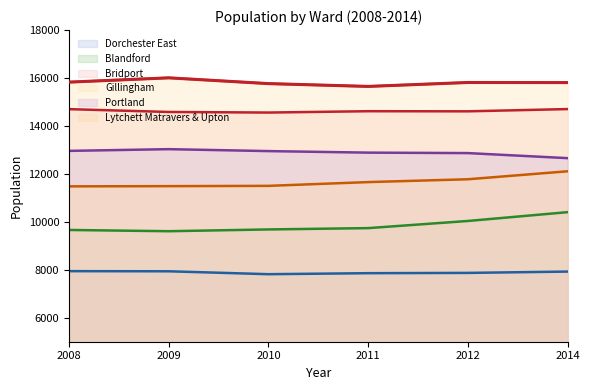

How many data points does each series have?

6